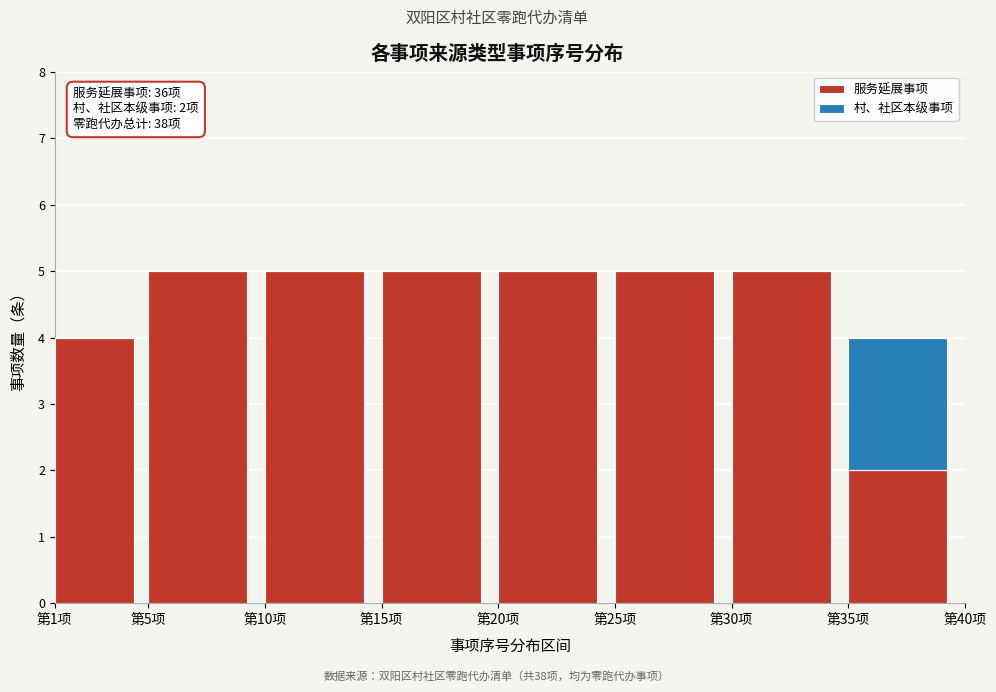

Reading left to right, what are the values for 服务延展事项?

第1项=4	第5项=5	第10项=5	第15项=5	第20项=5	第25项=5	第30项=5	第35项=2